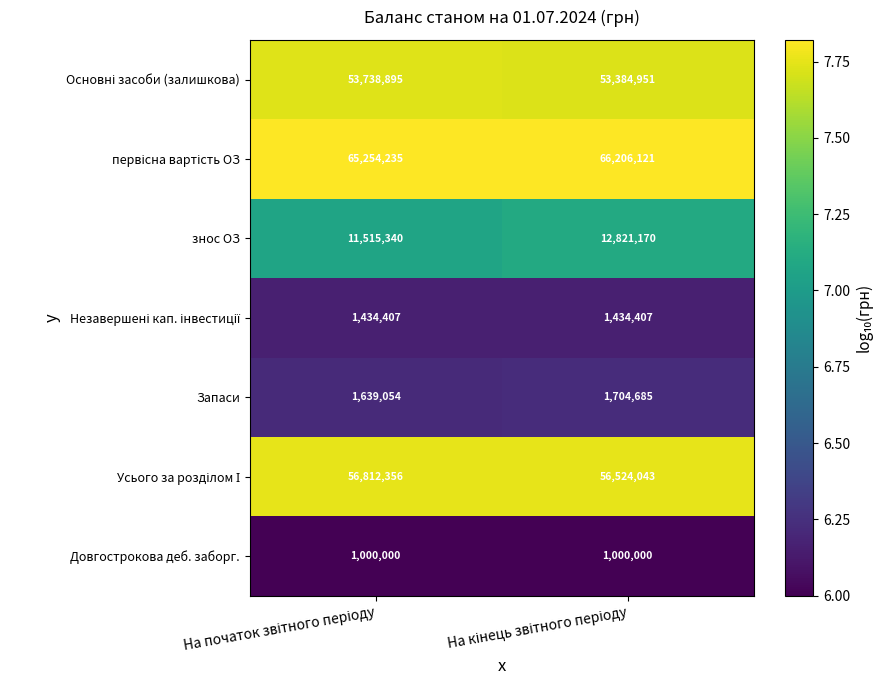

How many distinct data groups are displayed?

7